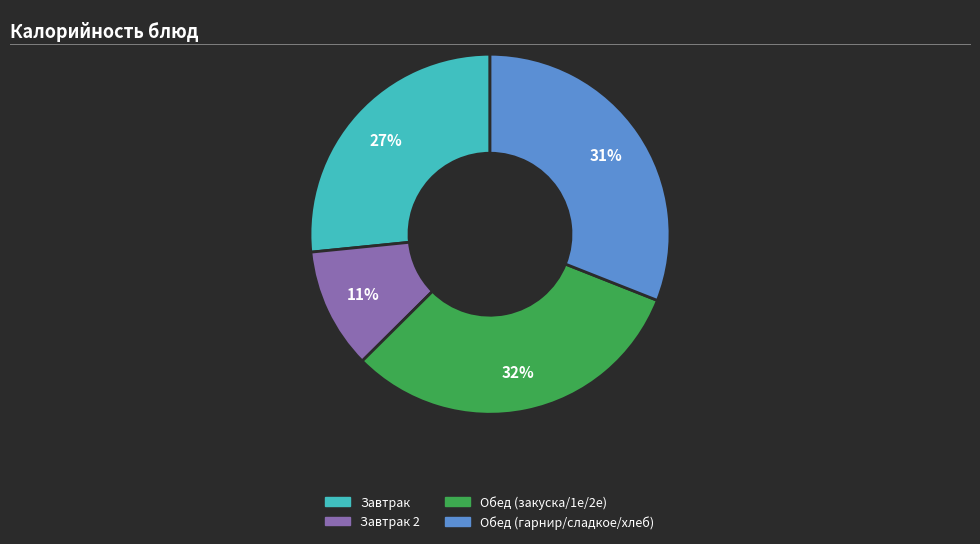

Does any single category account for the majority?

No